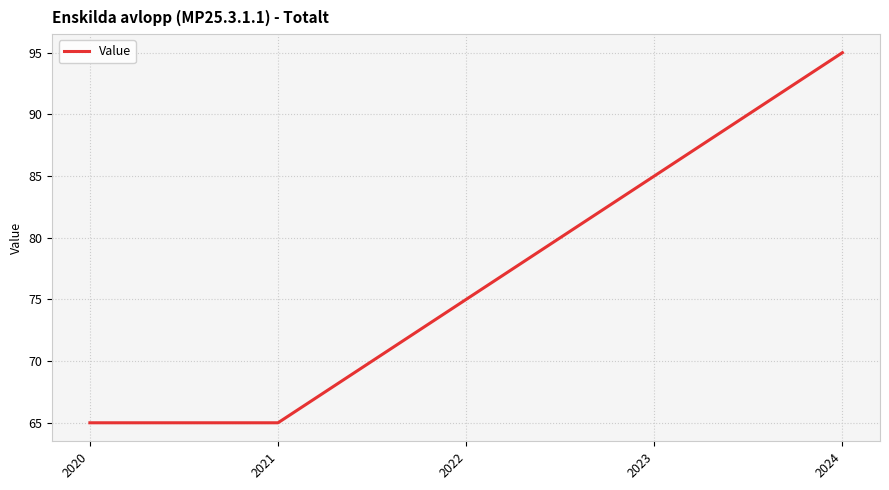

What is the minimum value shown in the chart?

65